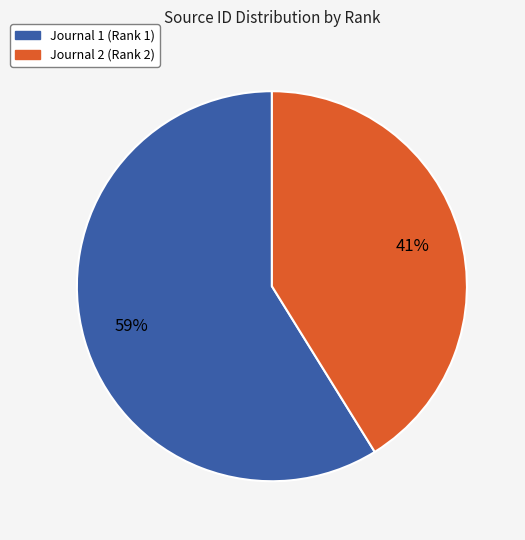

How many slices are in this pie chart?

2